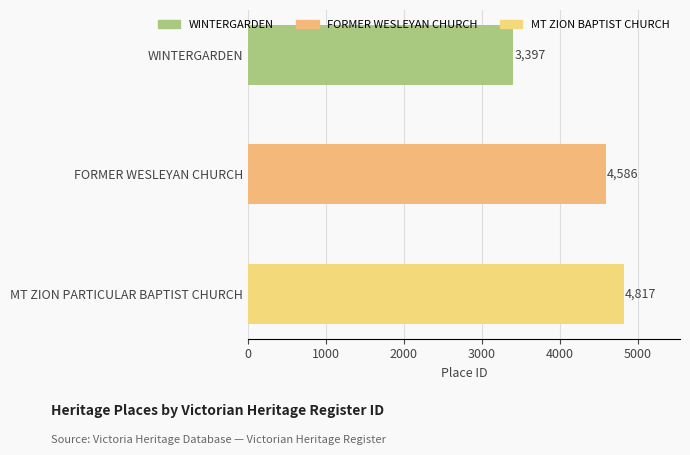

Rank the categories by value from lowest to highest.

WINTERGARDEN, FORMER WESLEYAN CHURCH, MT ZION PARTICULAR BAPTIST CHURCH